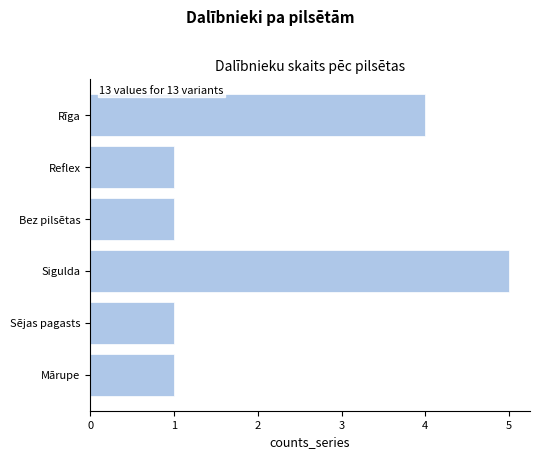

Reading top to bottom, transcribe all the data shown in this chart.

Rīga=4	Reflex=1	Bez pilsētas=1	Sigulda=5	Sējas pagasts=1	Mārupe=1